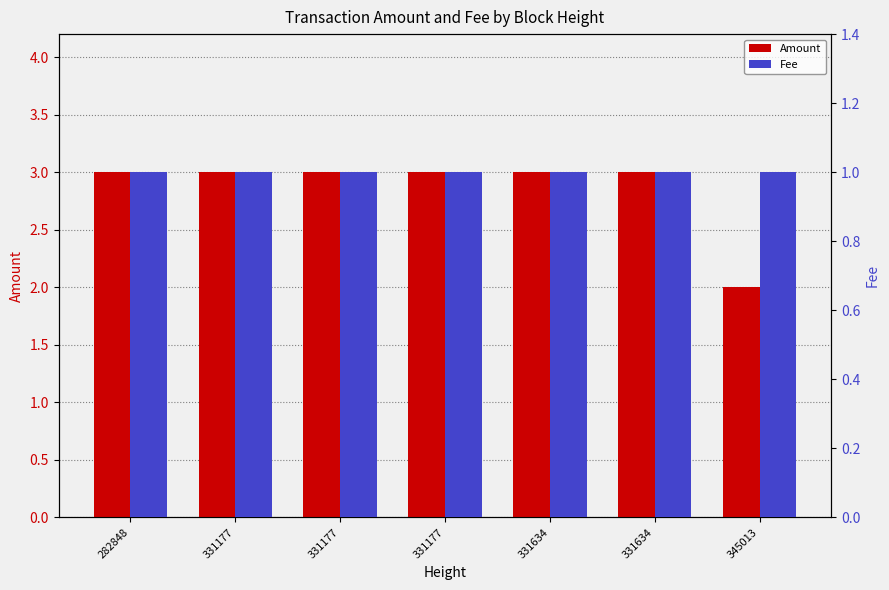

True or false: Amount has a value of 5.0 at 331177.

False